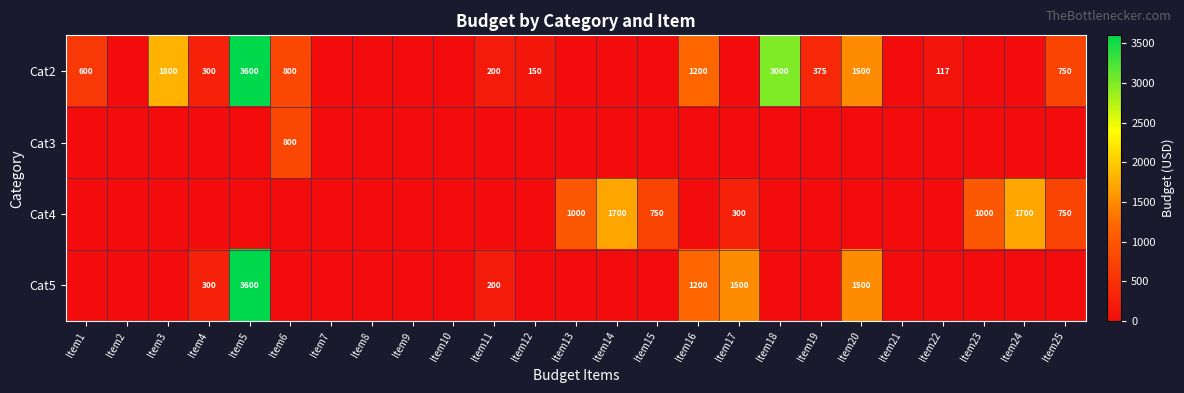

How many series are shown in this chart?

4